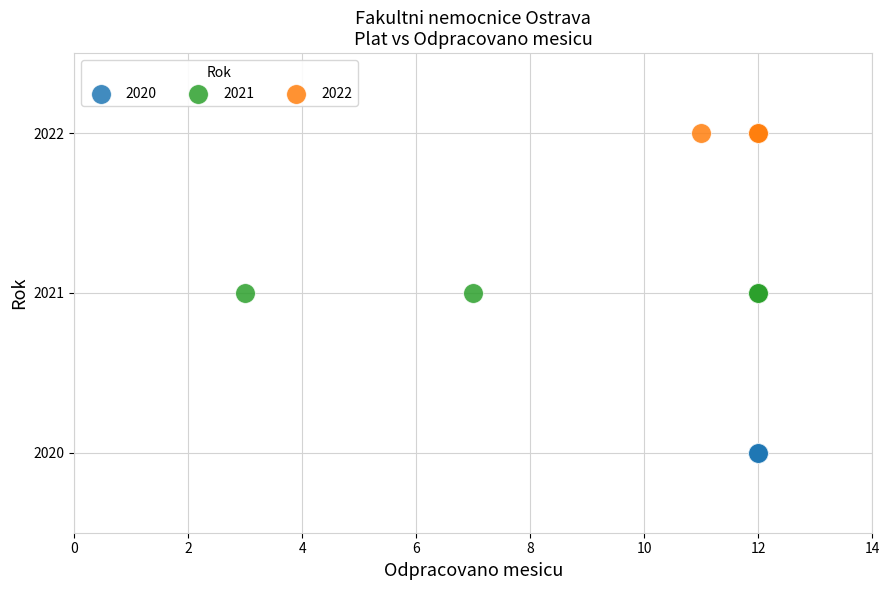

Which series contains the highest Y value?

2022